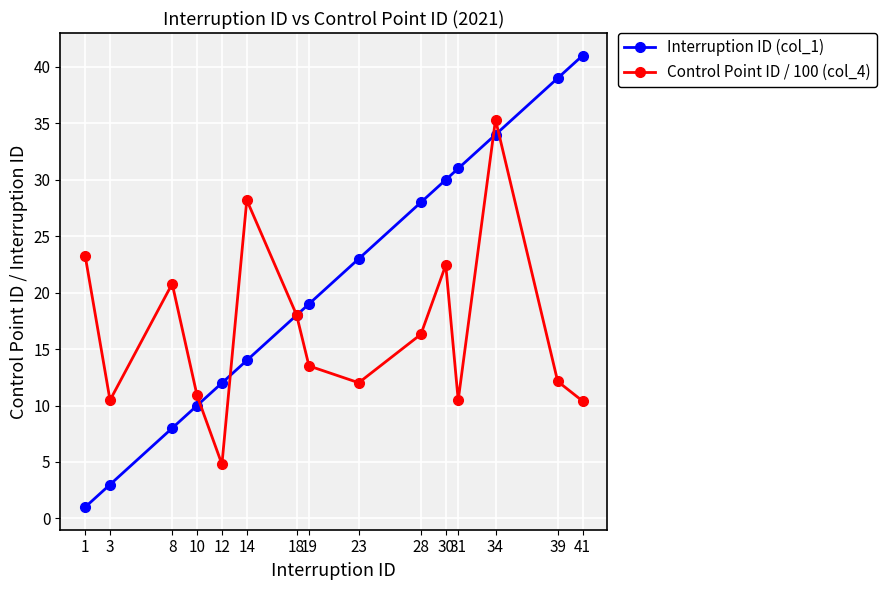

Is the value of Control Point ID / 100 (col_4) at 18 greater than the value of Interruption ID (col_1) at 31?

No